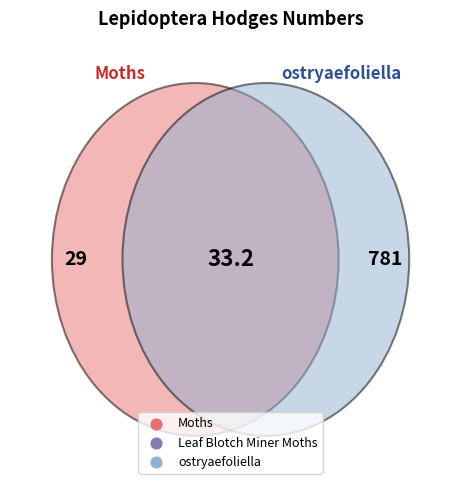

True or false: ostryaefoliella accounts for 99% of the total.

False